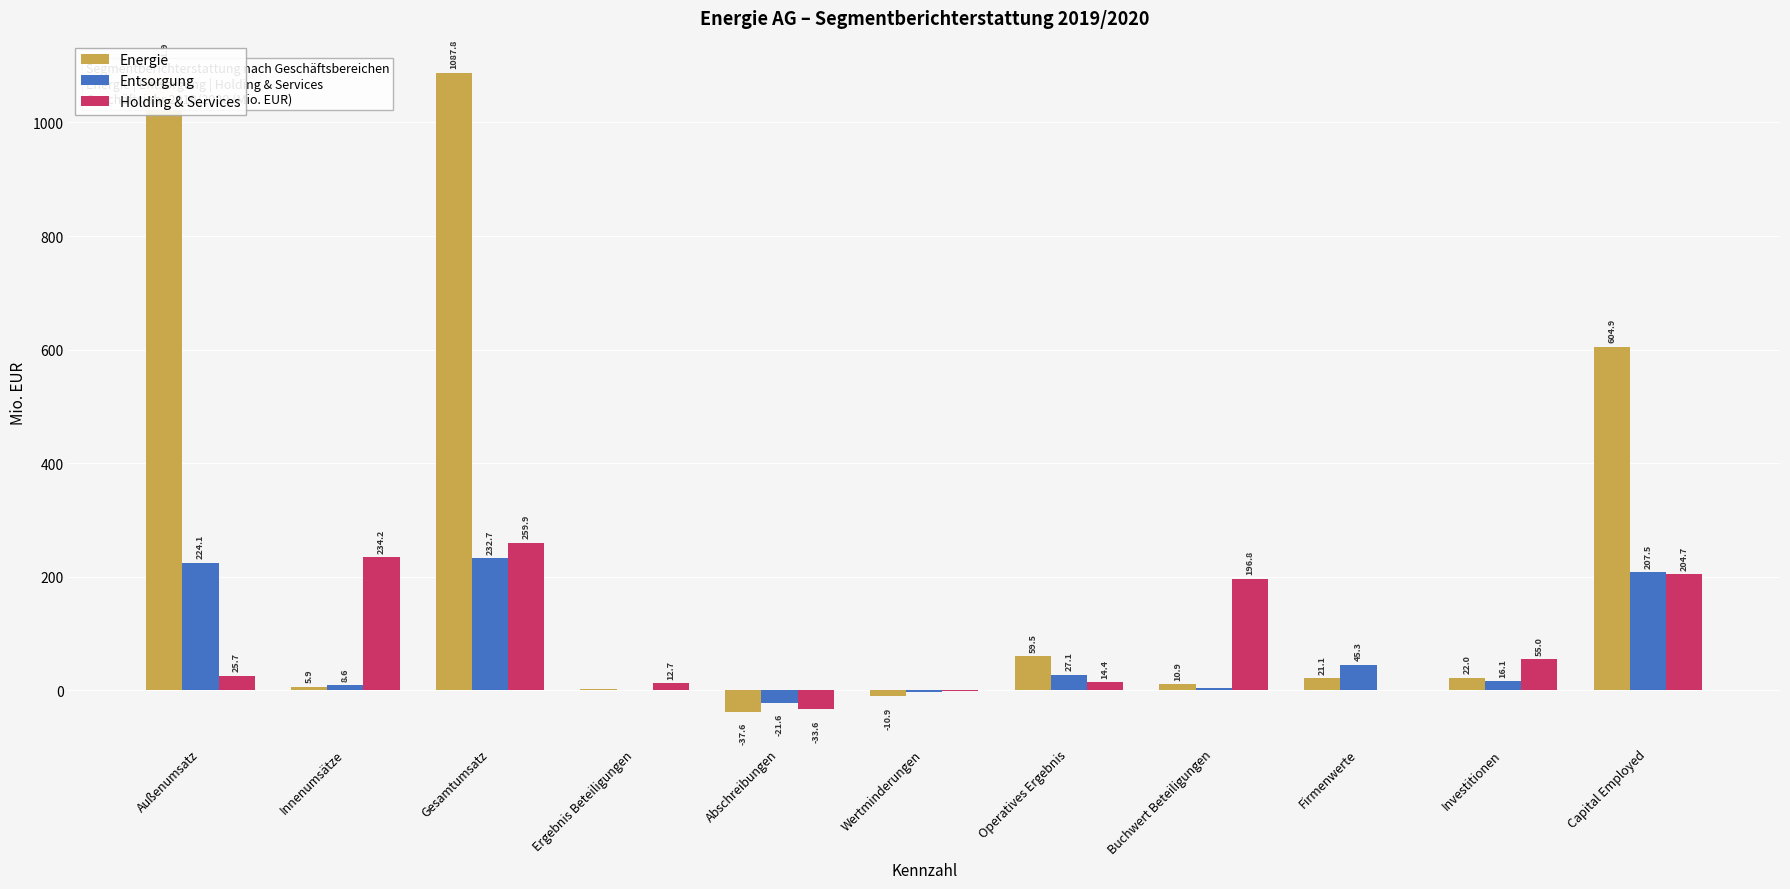

At which label does Holding & Services first exceed 25?

Außenumsatz